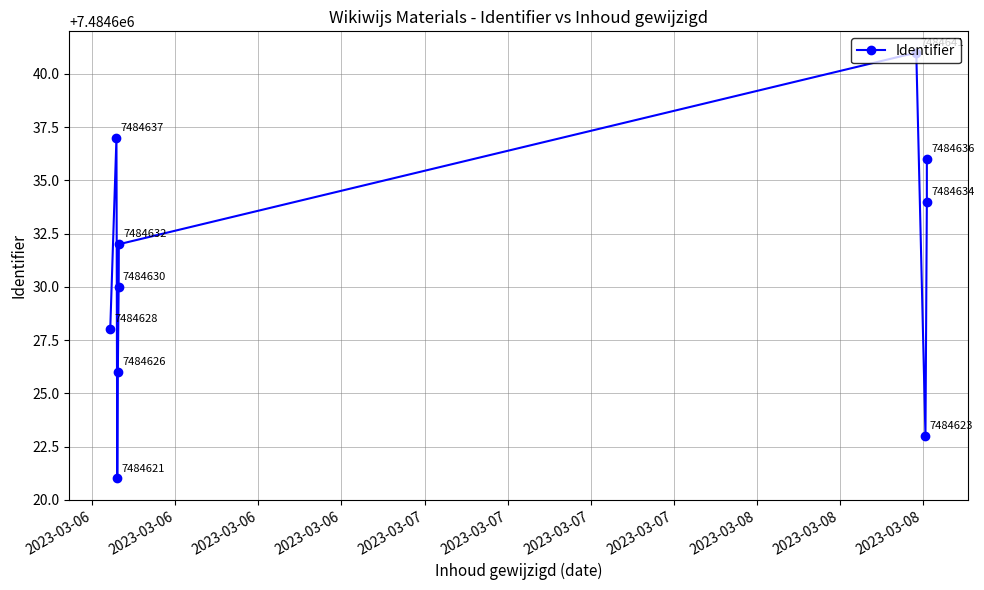

Where does the data first go above 7484632?

2023-03-06